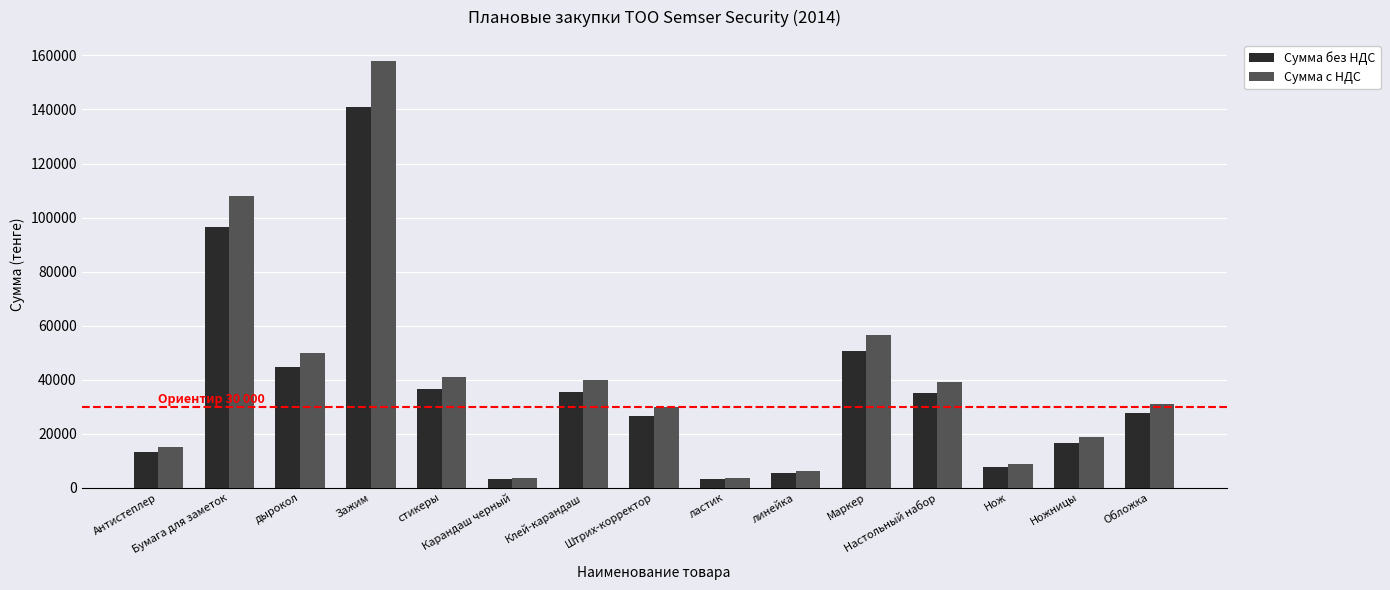

True or false: Сумма с НДС has a value of 40940.0 at стикеры.

True